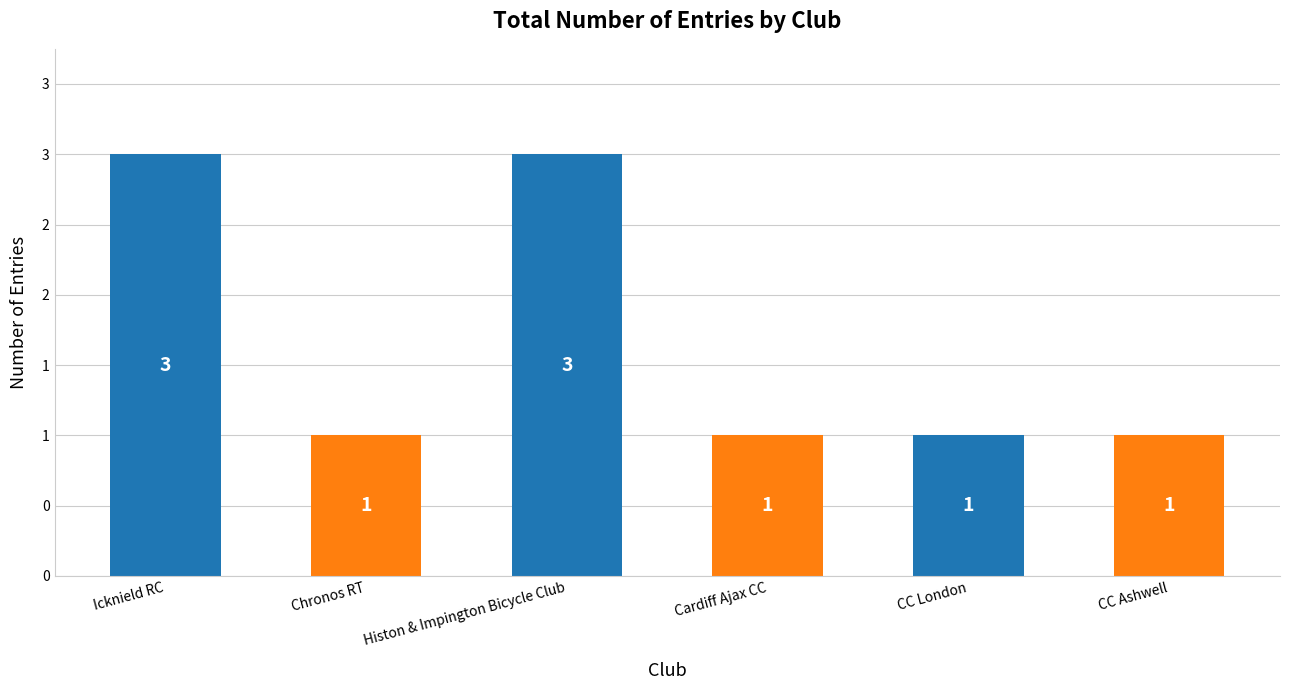

True or false: the data shows 1 at Chronos RT.

True